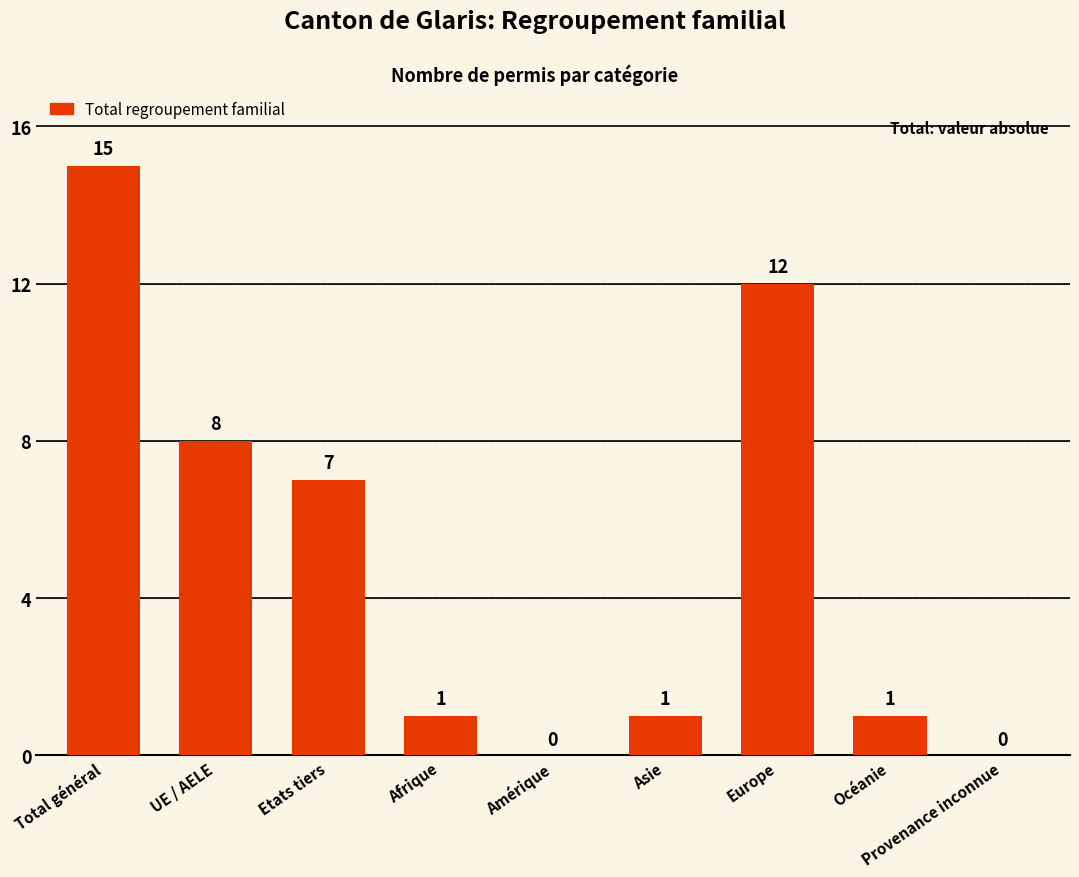

Is it true that the value at Europe is 19?

False